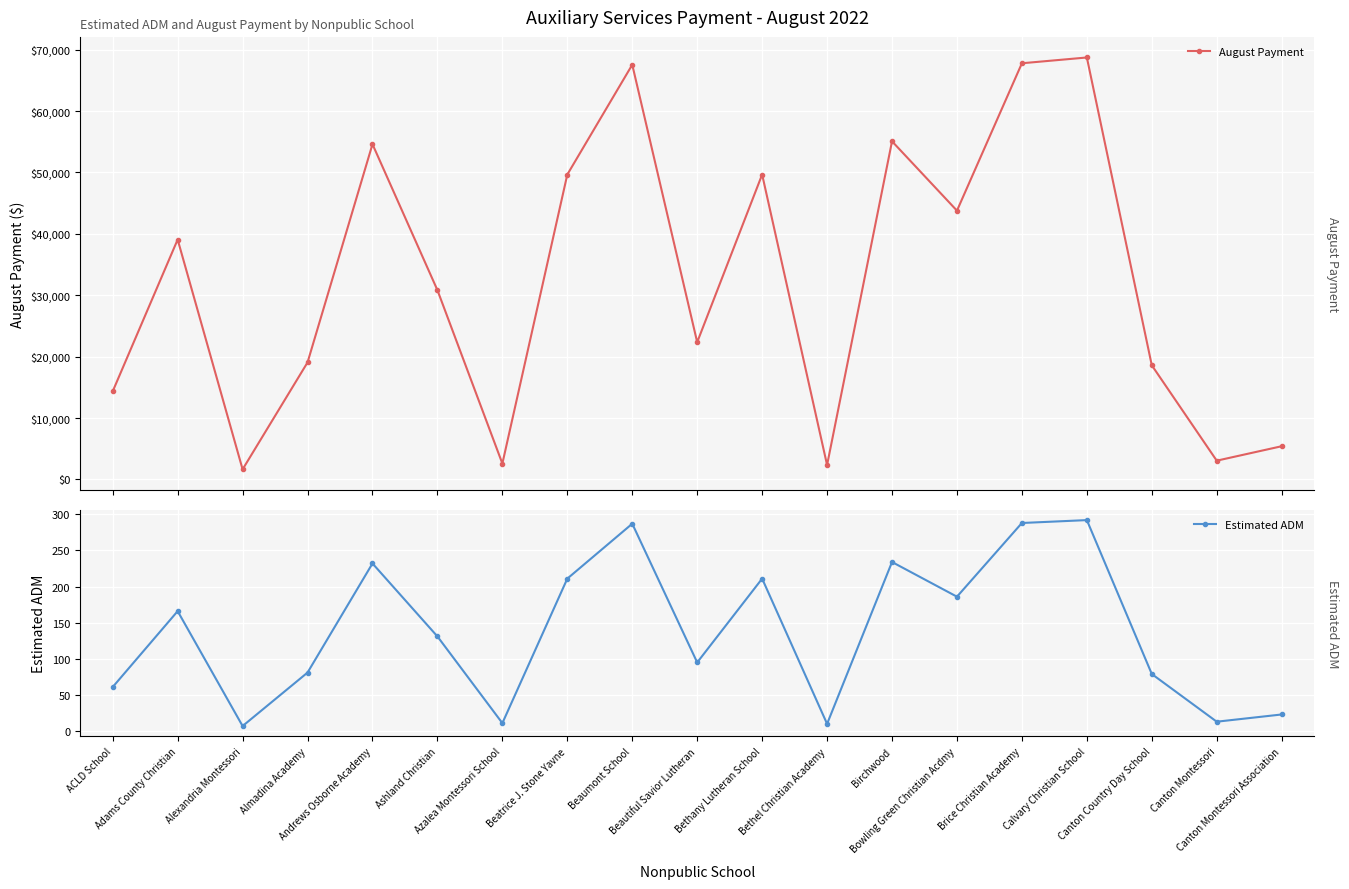

The Estimated ADM series shows 211.0 at Bethany Lutheran School. True or false?

True